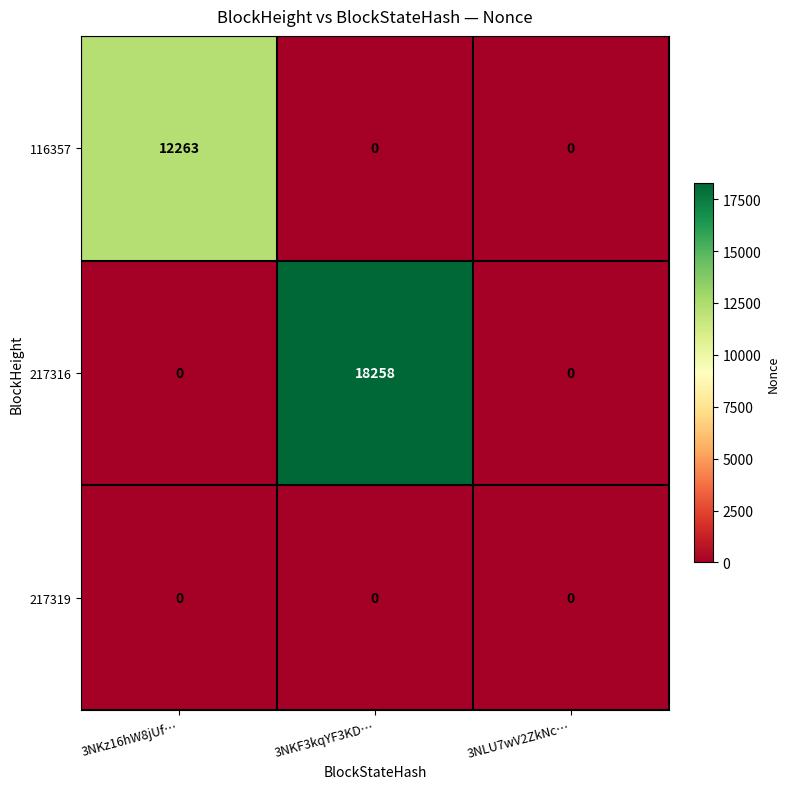

Which series changed the most between 3NKz16hW8jUf… and 3NLU7wV2ZkNc…?

116357